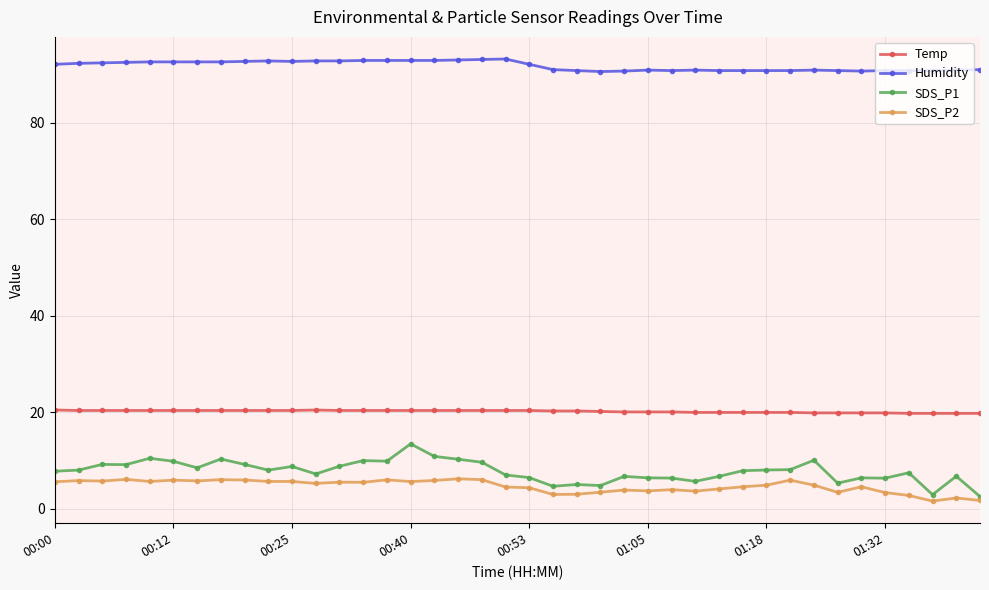

True or false: Humidity and SDS_P2 intersect in this chart.

False